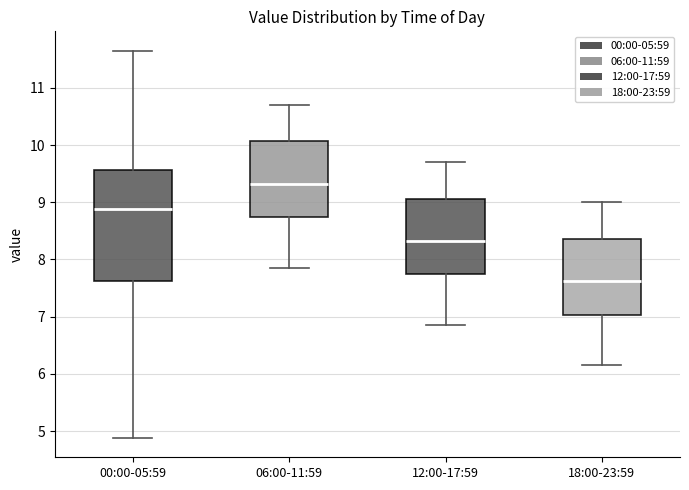

Reading left to right, transcribe this box plot: for each box, give where its median line is, the range the box spans, and where its two whiskers end, as read against the y-axis. The values are not printed on the chart, so give them approximately, as read against the axis.

00:00-05:59: median 8.9, box 7.6 to 9.6, whiskers 4.9 to 11.7
06:00-11:59: median 9.3, box 8.7 to 10.1, whiskers 7.9 to 10.7
12:00-17:59: median 8.3, box 7.7 to 9.1, whiskers 6.9 to 9.7
18:00-23:59: median 7.6, box 7.0 to 8.4, whiskers 6.2 to 9.0